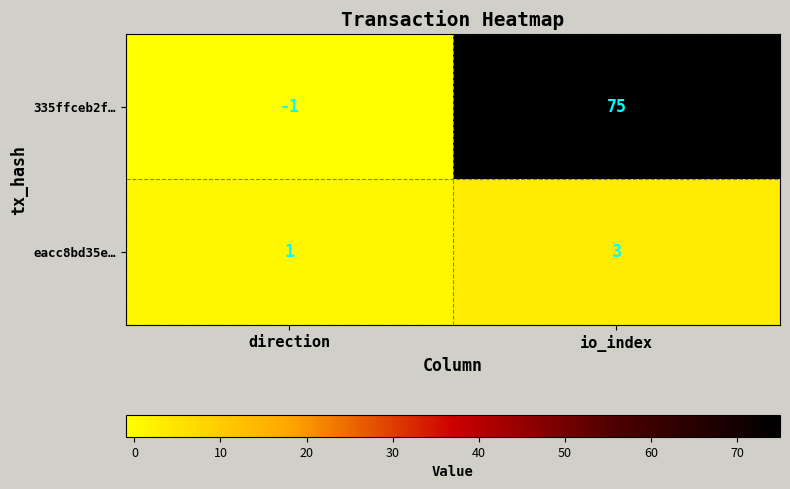

Which series changed the most between direction and io_index?

335ffceb2f…